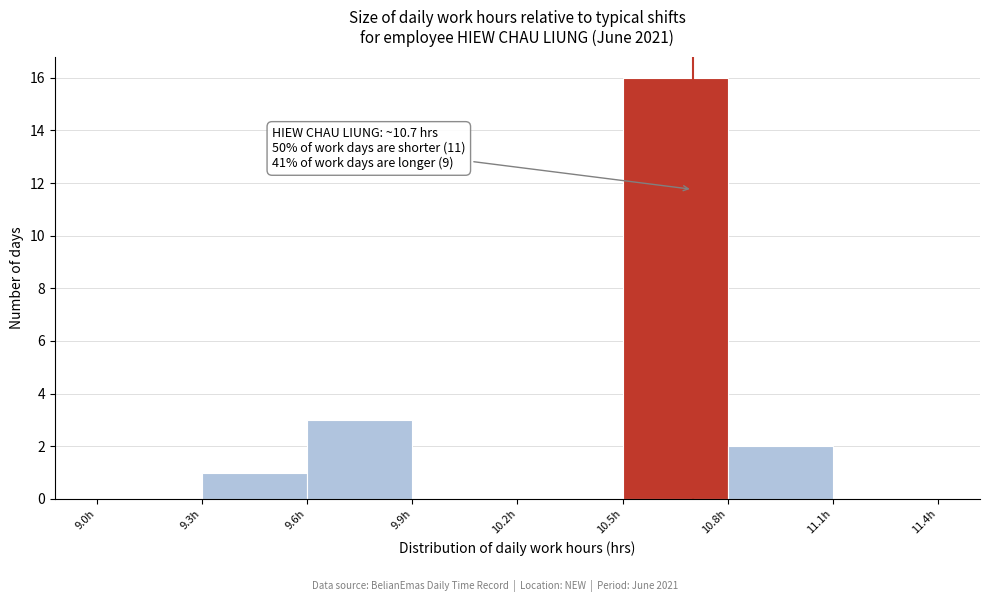

Which range on the x-axis has the tallest bar?

10.5 to 10.8